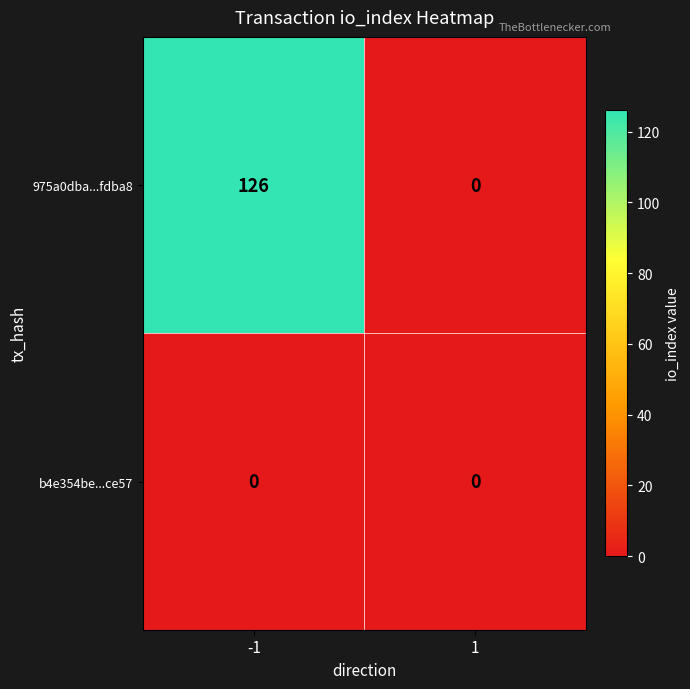

What is the highest value of the 975a0dba...fdba8 series?

126